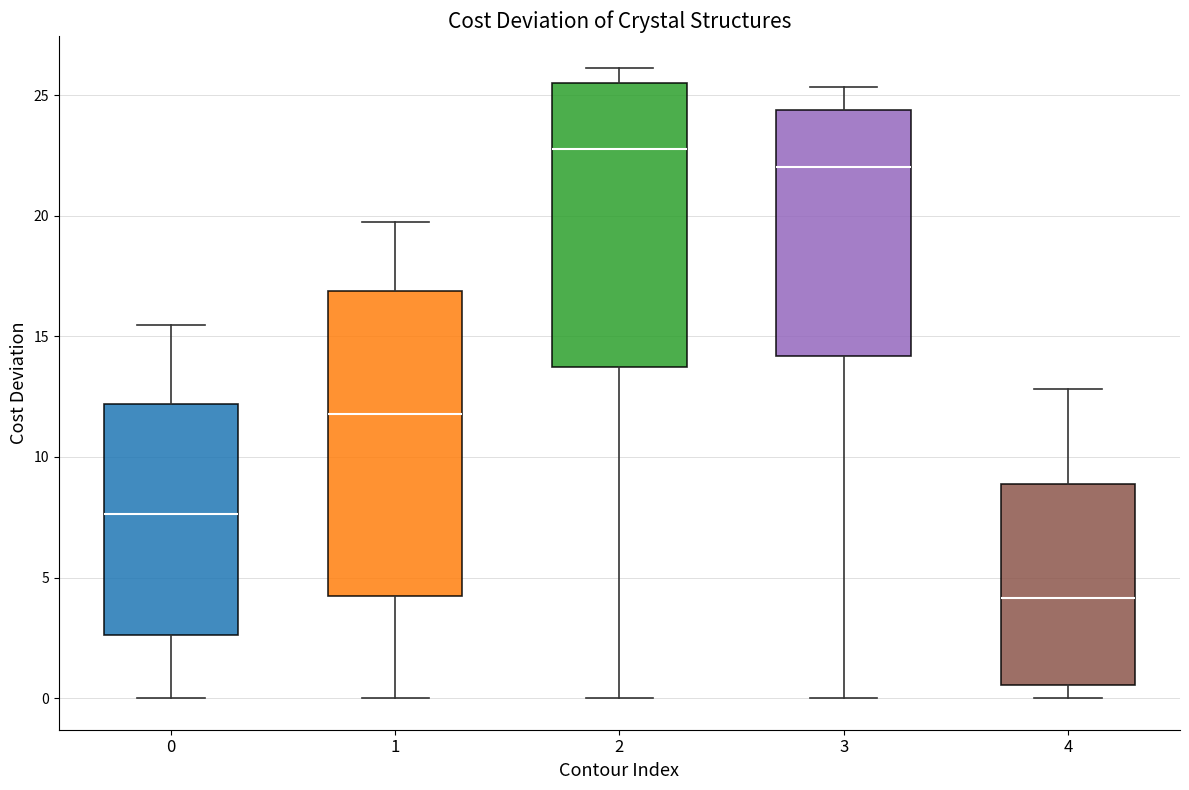

Which box has the highest median line?

2